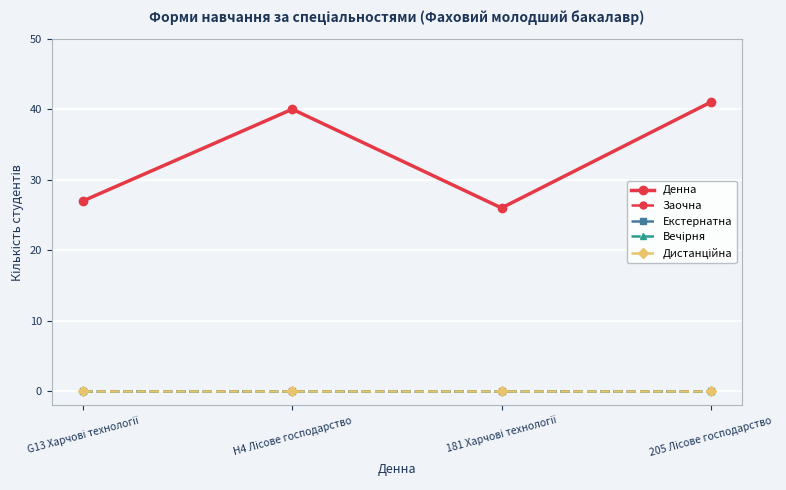

Rank the series by their maximum value, from lowest to highest.

Заочна, Екстернатна, Вечірня, Дистанційна, Денна